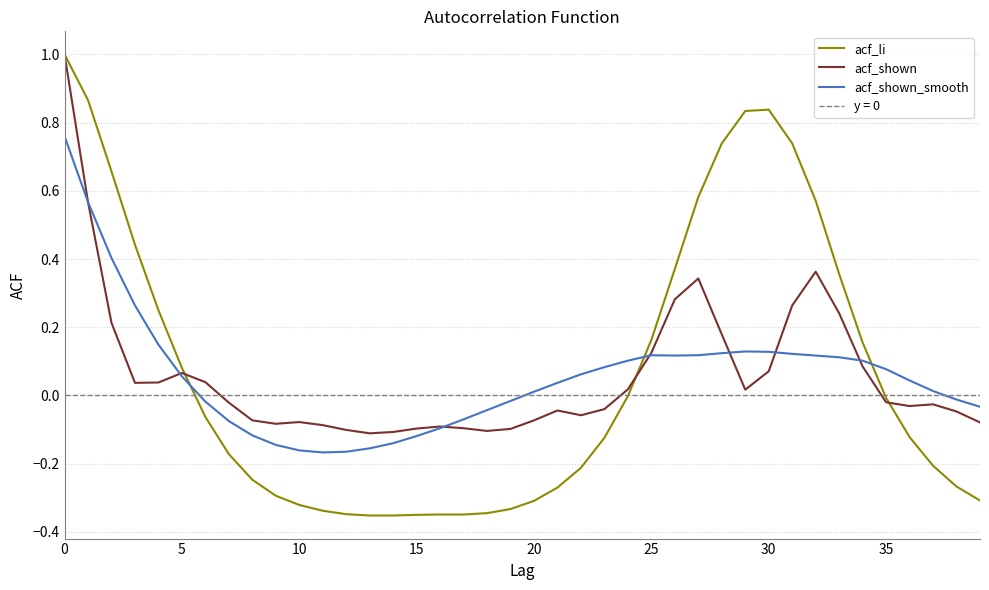

Is it true that acf_shown_smooth equals 0.2 at 30?

False